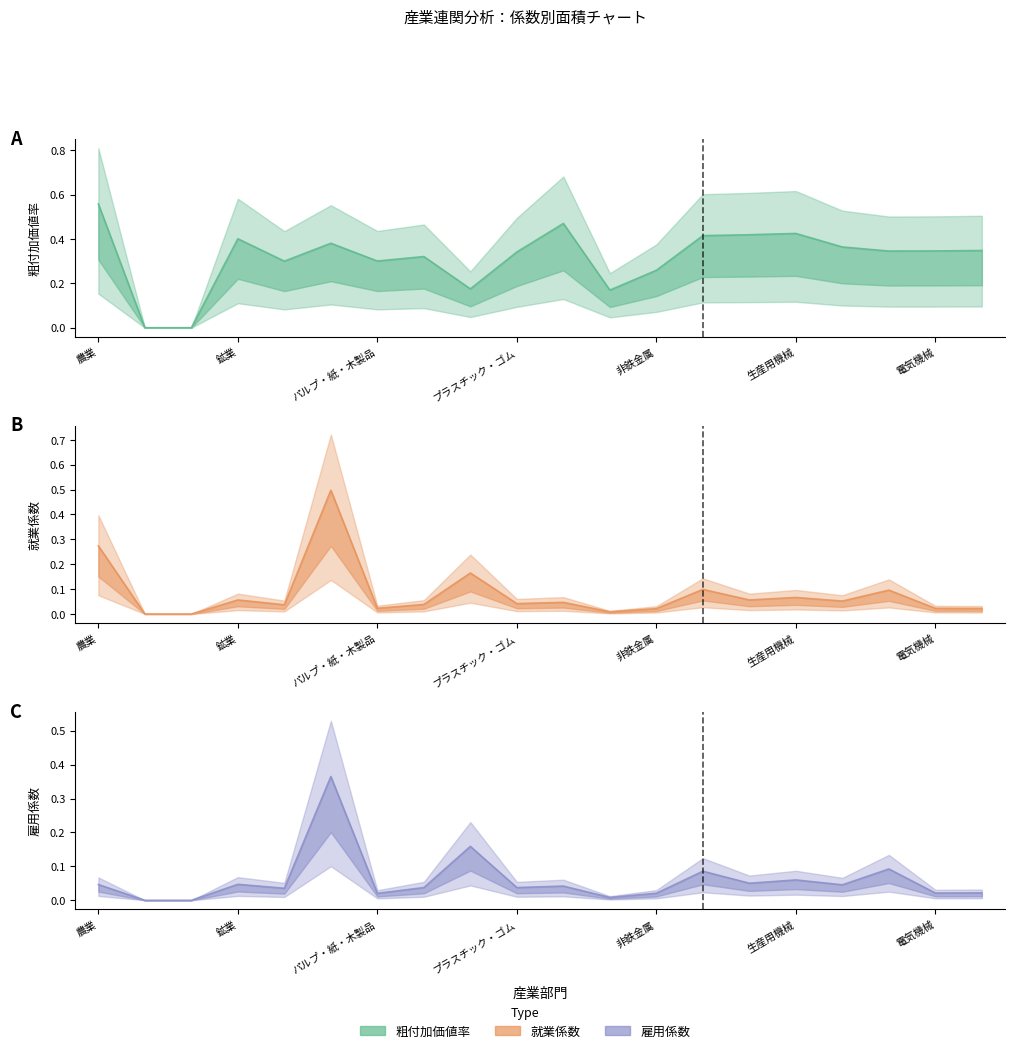

What position from the left is 繊維製品?

6